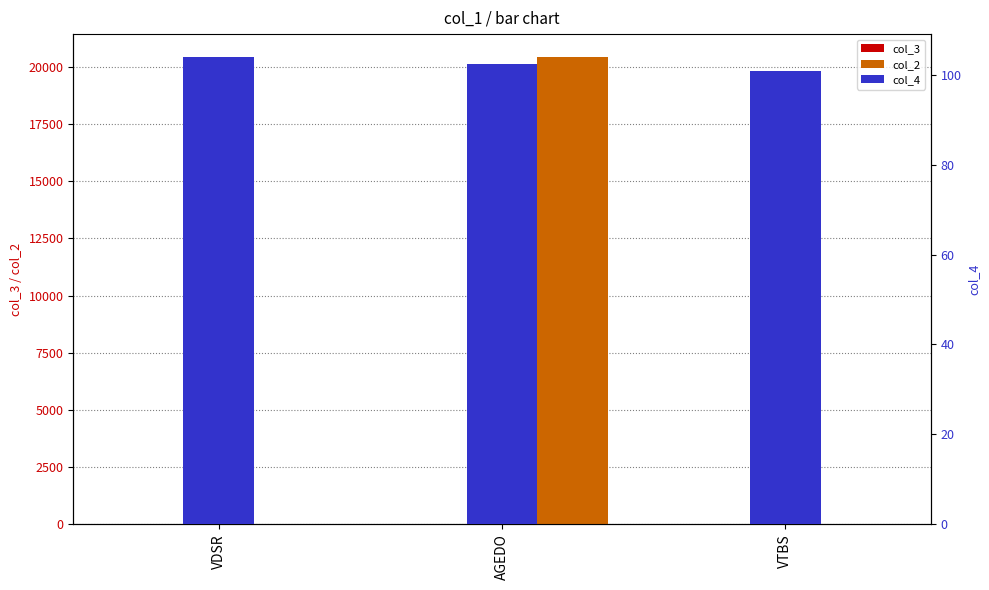

What is the label of the 3rd bar from the left?

VTBS